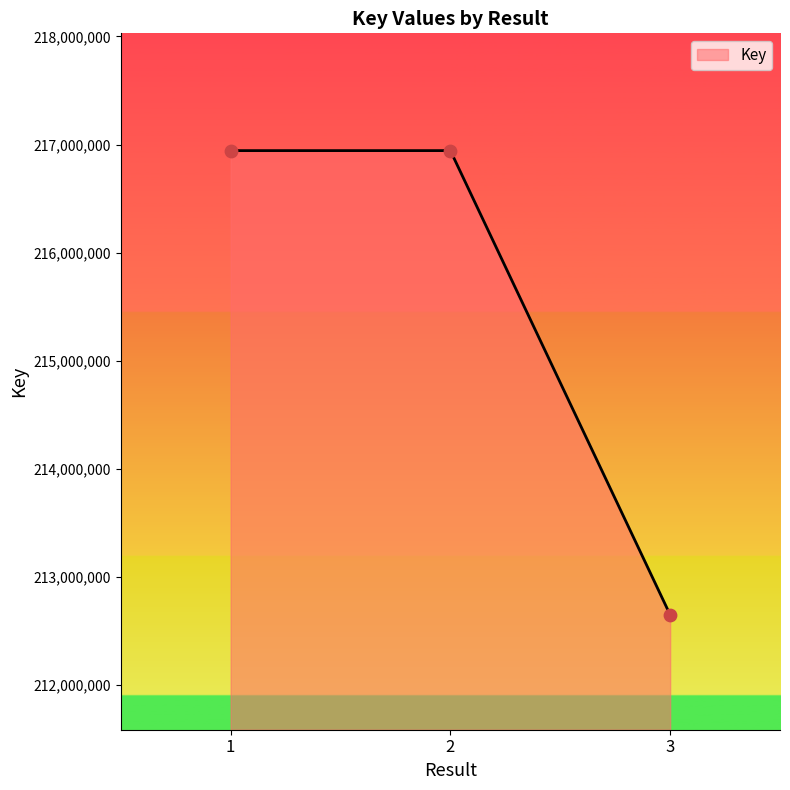

Approximately how many times larger is the value at 3 compared to 2?

1.0